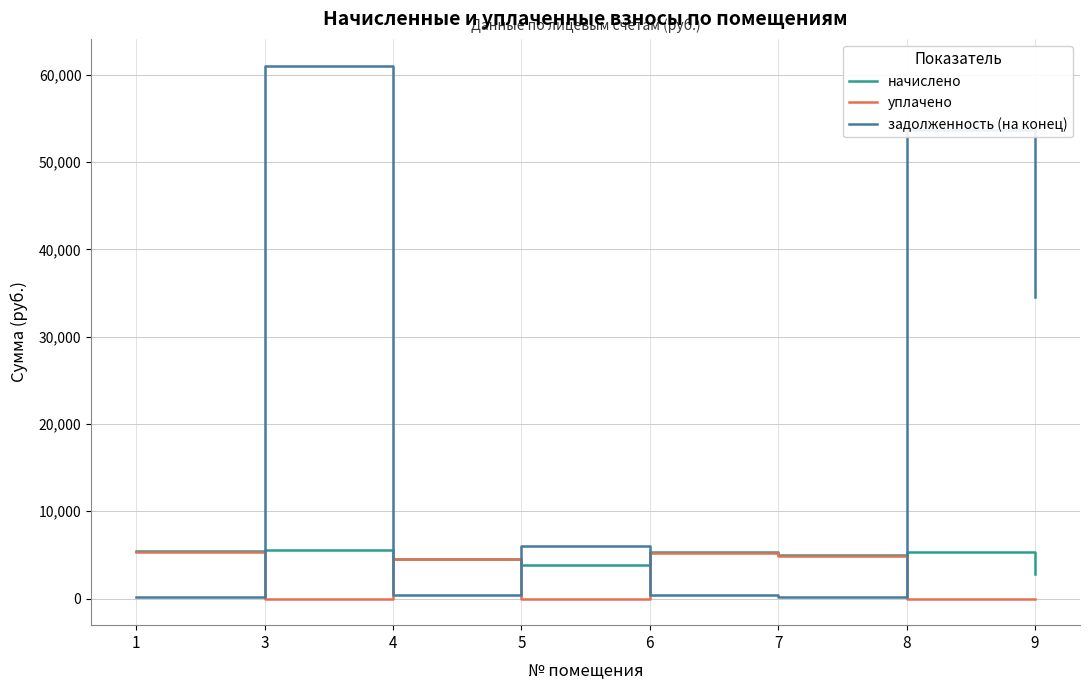

How many times do уплачено and задолженность (на конец) cross each other?

5